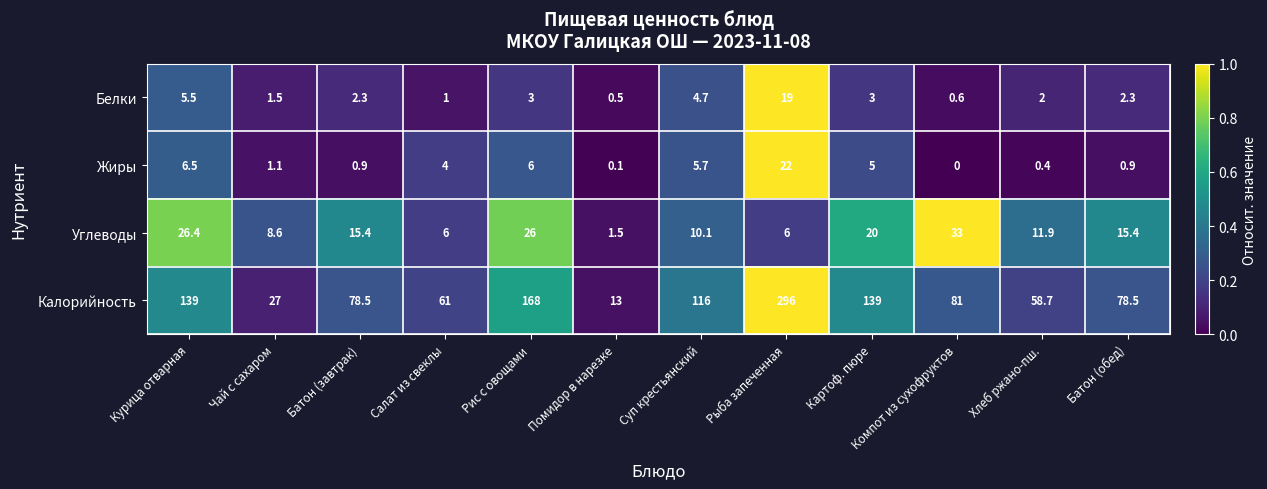

At which label does Белки first exceed 2?

Курица отварная